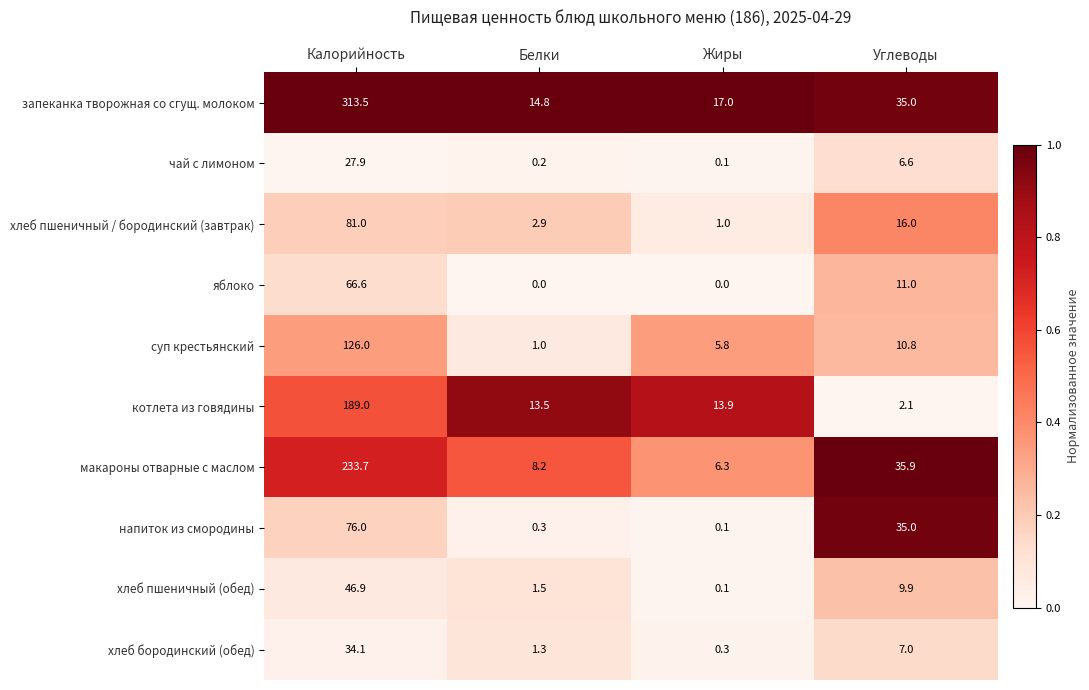

Where does the макароны отварные с маслом series first go above 35?

Калорийность